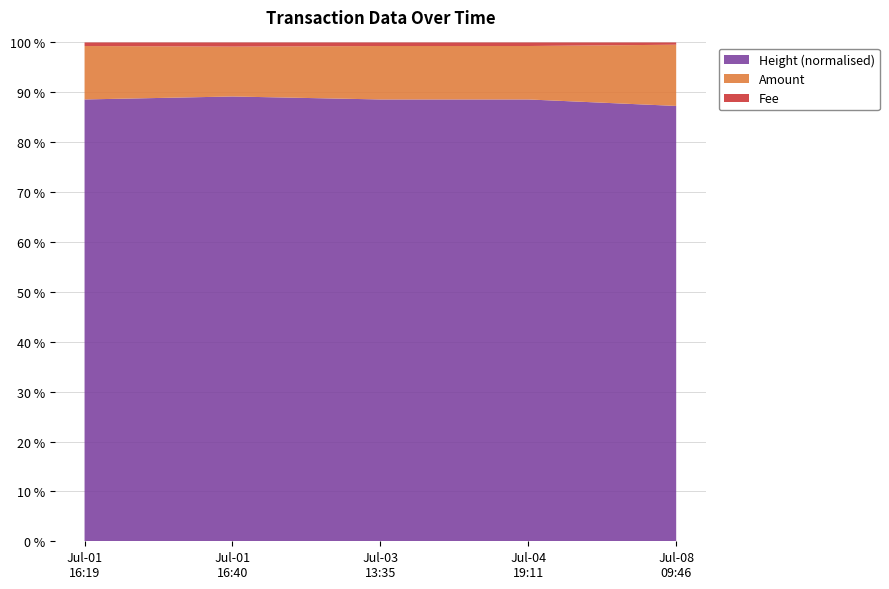

Reading right to left, extract all data points from this chart.

Amount: 2017-07-08 09:46:41=9	2017-07-04 19:11:51=5	2017-07-03 13:35:17=5	2017-07-01 16:40:03=4	2017-07-01 16:19:57=5
Fee: 2017-07-08 09:46:41=1	2017-07-04 19:11:51=1	2017-07-03 13:35:17=1	2017-07-01 16:40:03=1	2017-07-01 16:19:57=1
Height: 2017-07-08 09:46:41=379512	2017-07-04 19:11:51=378219	2017-07-03 13:35:17=377779	2017-07-01 16:40:03=377108	2017-07-01 16:19:57=377104